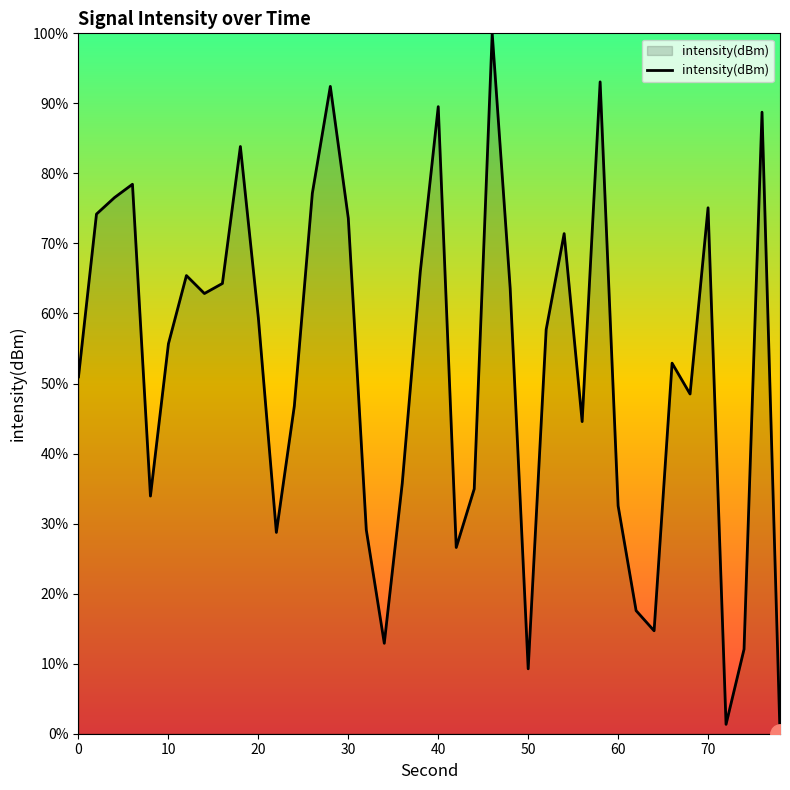

What is the sum of all values?

2102.0